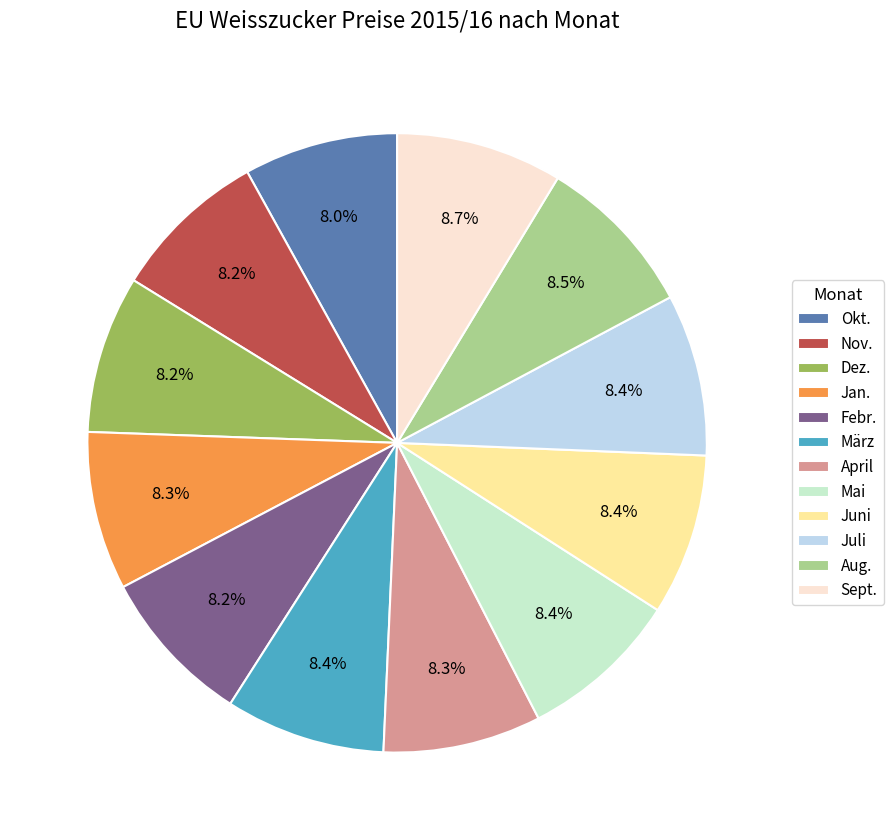

Does Febr. represent more than half of the total?

No